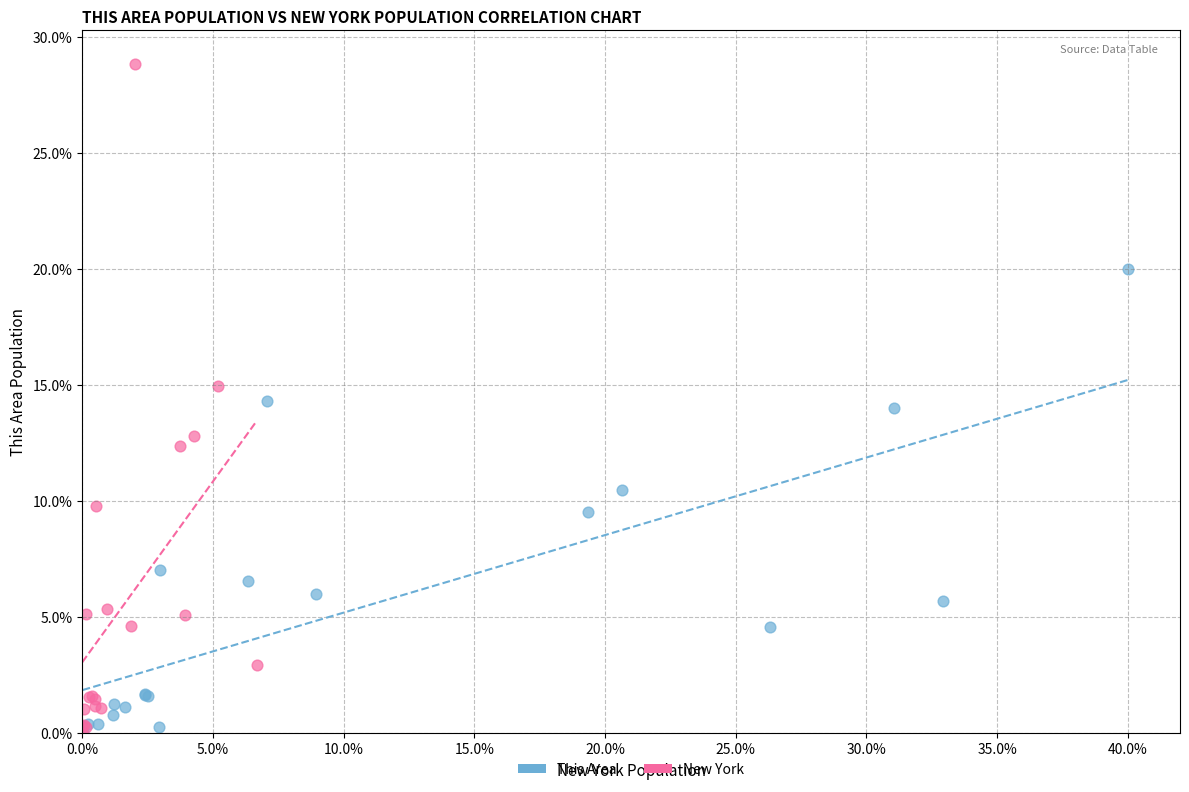

What are all the series names shown in the legend?

This Area, New York